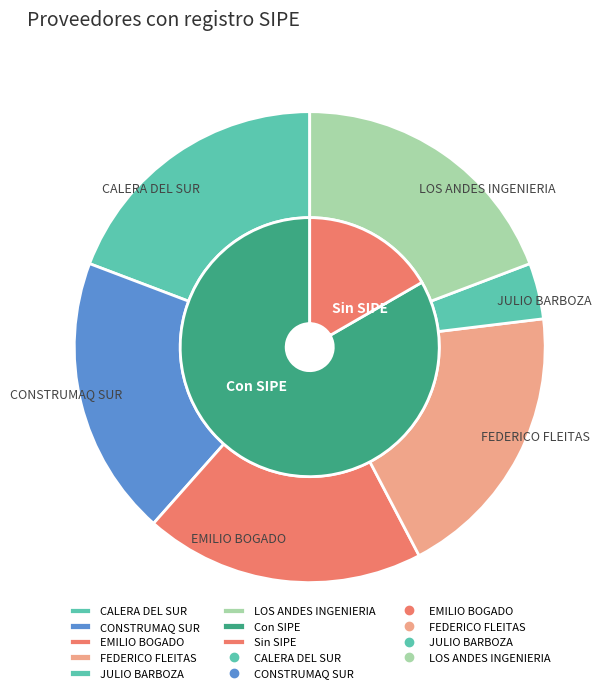

Is it true that EMILIO BOGADO is 11% of the pie?

False